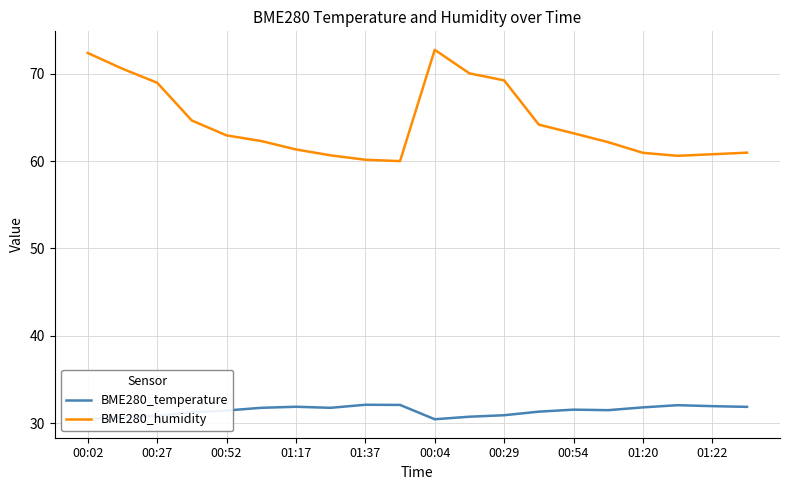

Which label corresponds to the smallest value in the chart?

00:02